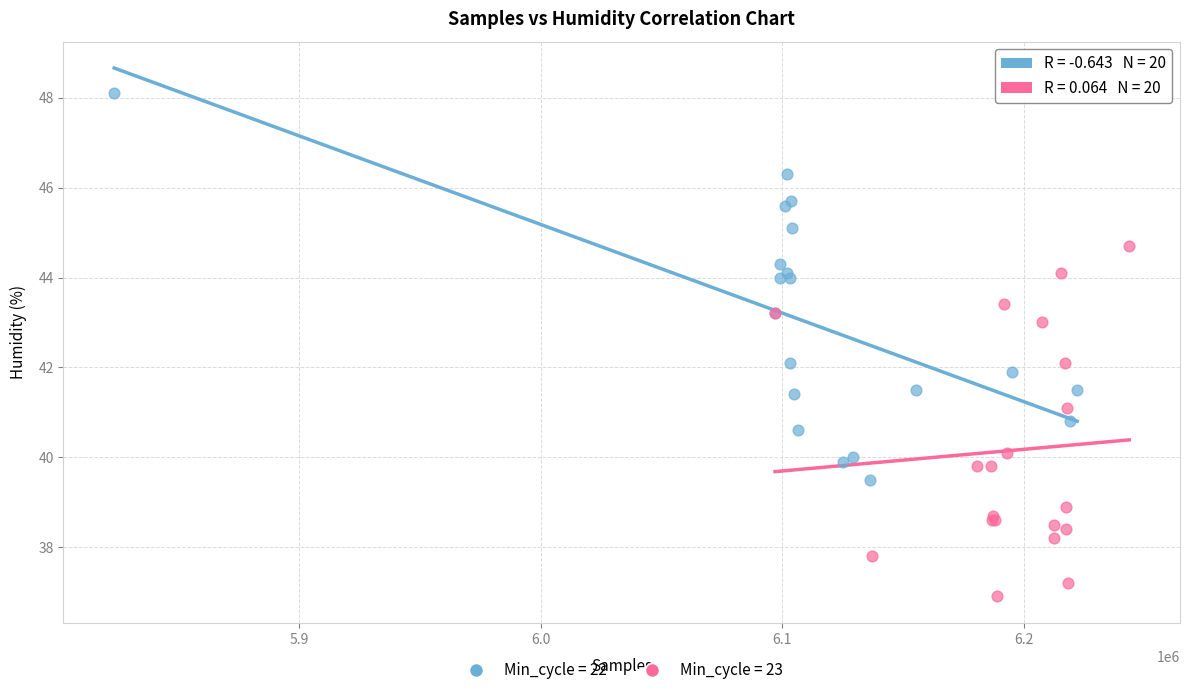

Which series has the largest Y range (max minus min)?

Min_cycle = 22